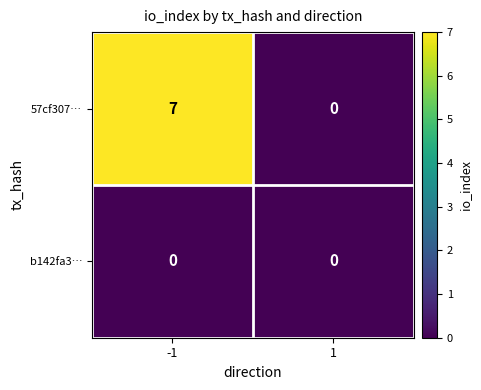

List the series in order of their peak value, highest first.

57cf307…, b142fa3…